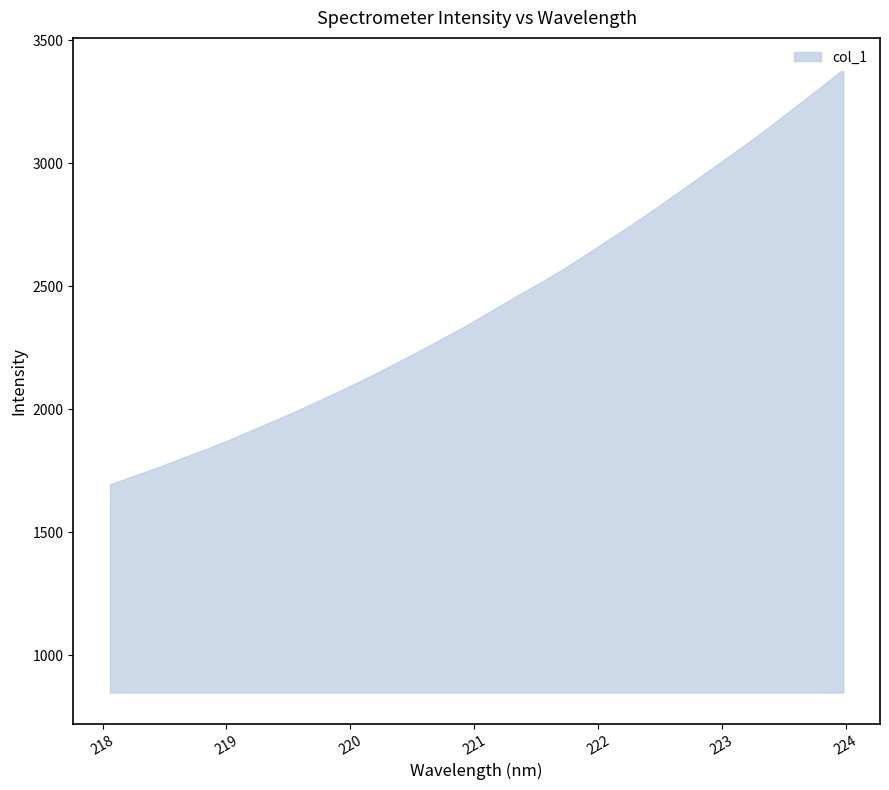

True or false: there are more than 1 points higher than both neighbors.

False